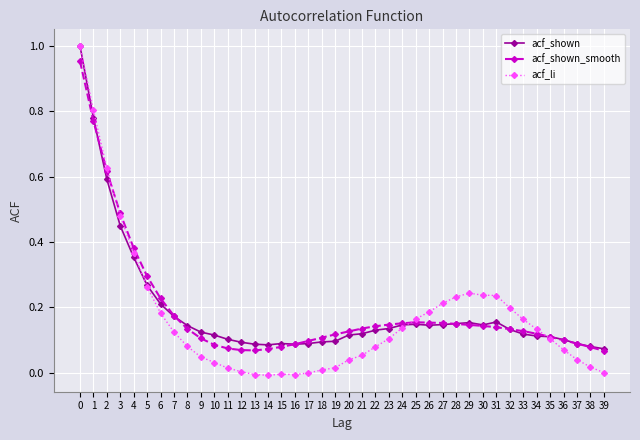

Is this an area chart (filled region under the line)?

No